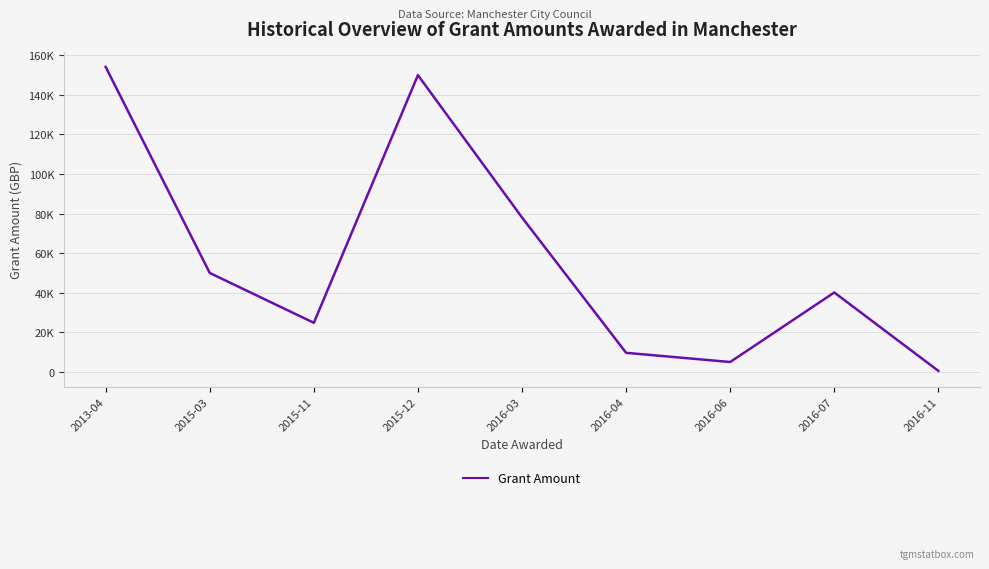

At which category does the chart reach its minimum across all series?

2016-11